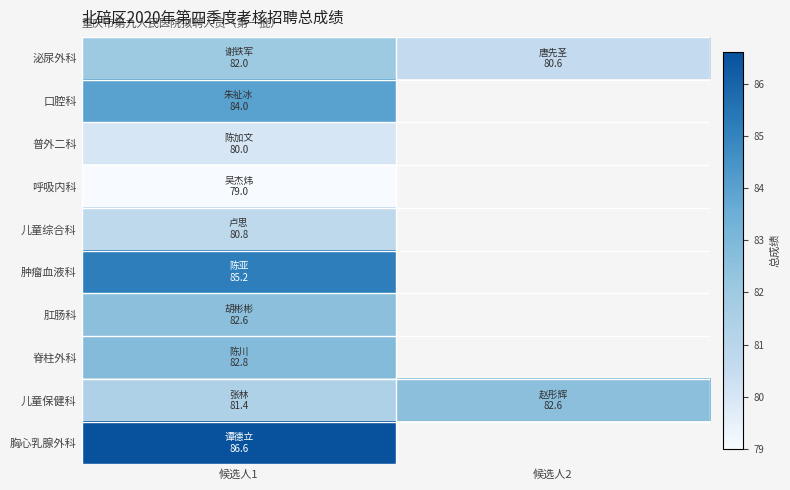

Which series changed the most between 候选人1 and 候选人2?

泌尿外科